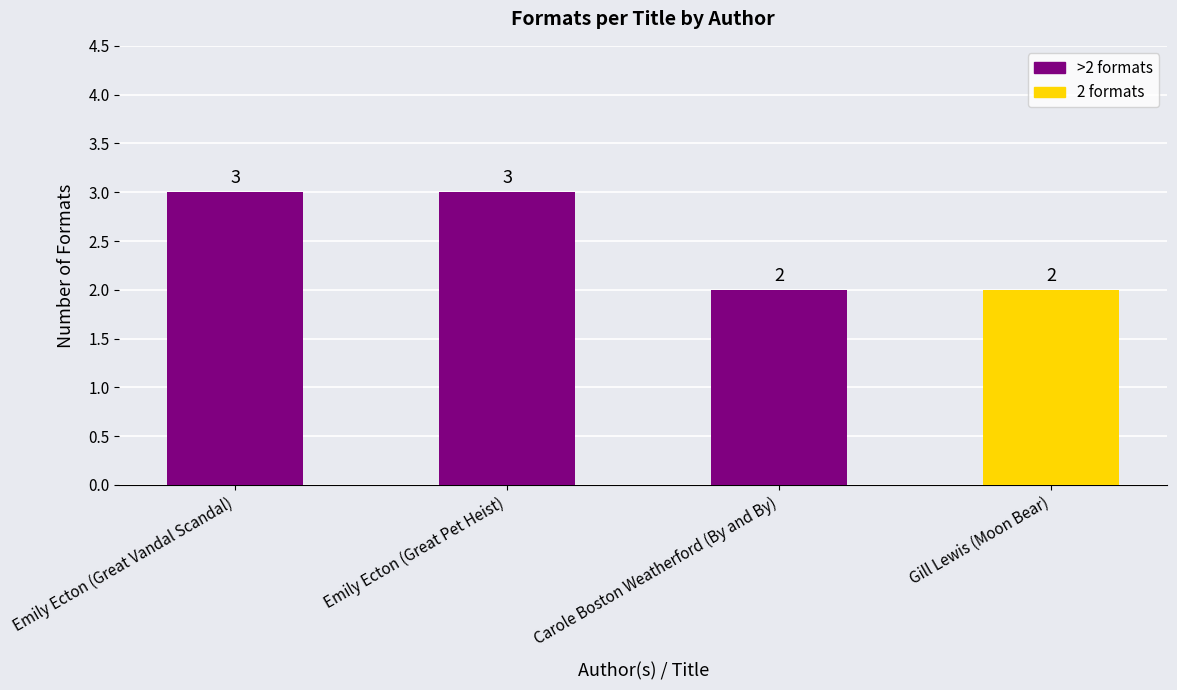

The chart shows a value of 3 at Emily Ecton (Great Pet Heist). True or false?

True